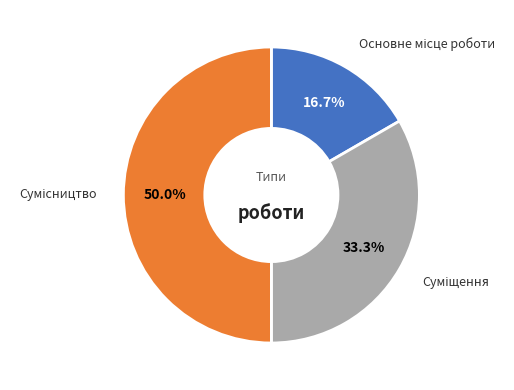

How many slices are in this pie chart?

3